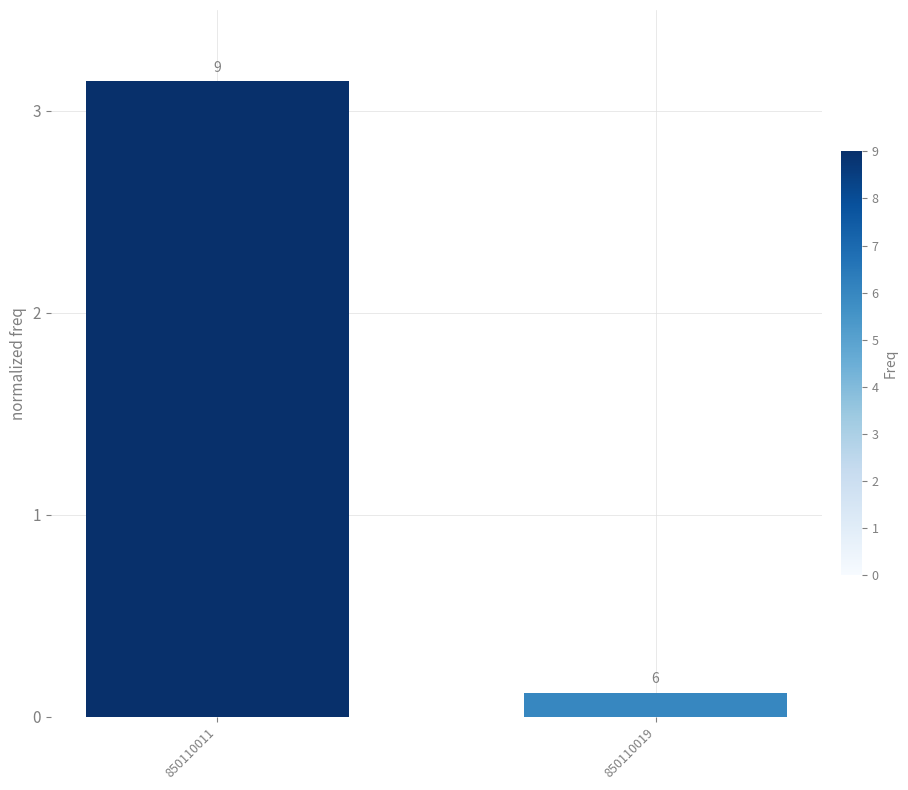

What is the difference between the maximum and minimum values?

3.0